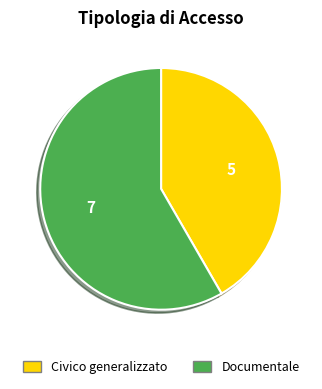

How many slices are in this pie chart?

2